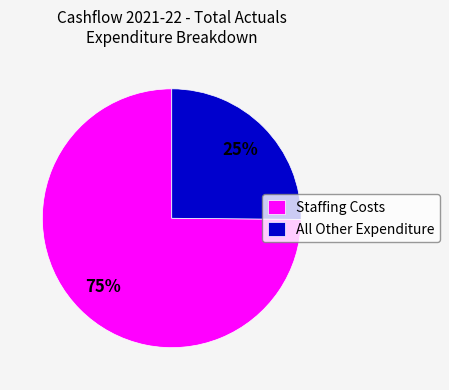

How many slices are in this pie chart?

2